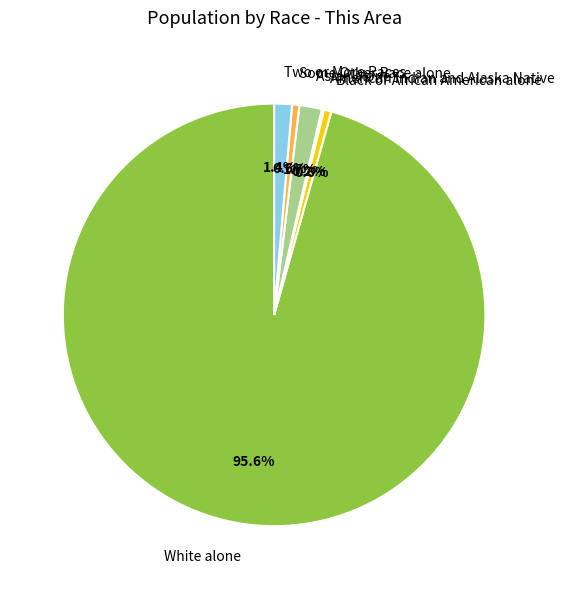

Is Two or More Races the majority of the pie?

No